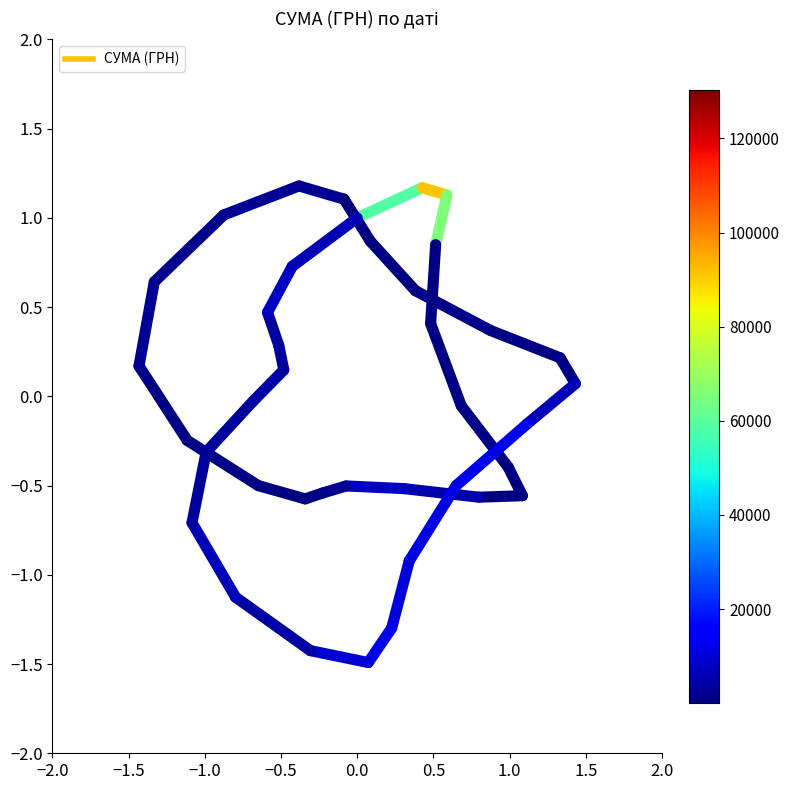

Between −1.5 and −2.0, which is larger?

−1.5